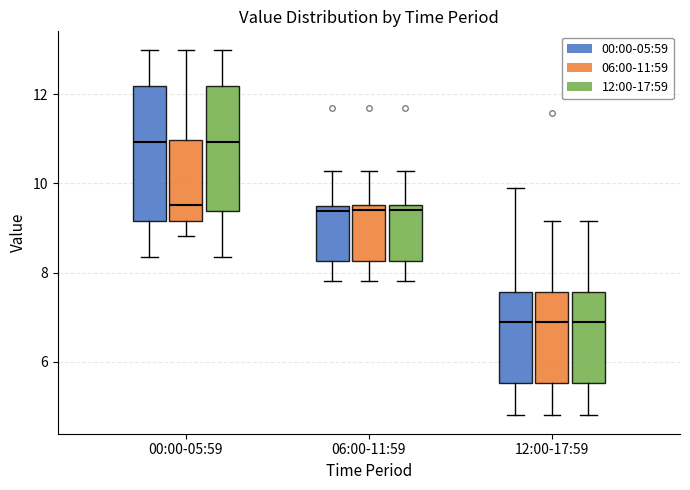

Reading left to right, read every box against the y-axis: the position of its median line, the range the box covers, and the ends of its whiskers. The values are not printed on the chart, so give them approximately, as read against the axis.

00:00-05:59 (00:00-05:59): median 11.0, box 9.2 to 12.2, whiskers 8.4 to 13.0
00:00-05:59 (06:00-11:59): median 9.6, box 9.2 to 11.0, whiskers 8.8 to 13.0
00:00-05:59 (12:00-17:59): median 11.0, box 9.4 to 12.2, whiskers 8.4 to 13.0
06:00-11:59 (00:00-05:59): median 9.4, box 8.2 to 9.6, whiskers 7.8 to 10.2
06:00-11:59 (06:00-11:59): median 9.4, box 8.2 to 9.6, whiskers 7.8 to 10.2
06:00-11:59 (12:00-17:59): median 9.4, box 8.2 to 9.6, whiskers 7.8 to 10.2
12:00-17:59 (00:00-05:59): median 7.0, box 5.6 to 7.6, whiskers 4.8 to 10.0
12:00-17:59 (06:00-11:59): median 7.0, box 5.6 to 7.6, whiskers 4.8 to 9.2
12:00-17:59 (12:00-17:59): median 7.0, box 5.6 to 7.6, whiskers 4.8 to 9.2